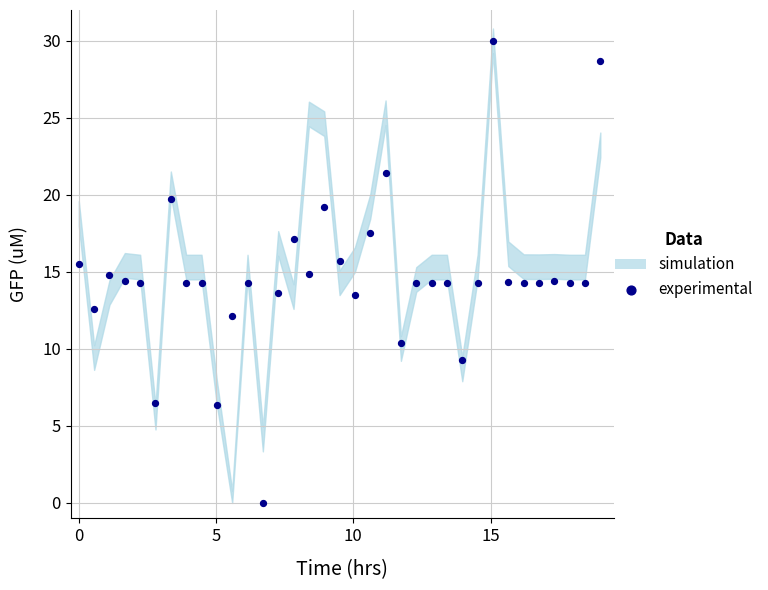

What is the range of X values (max minus min)?

19.0